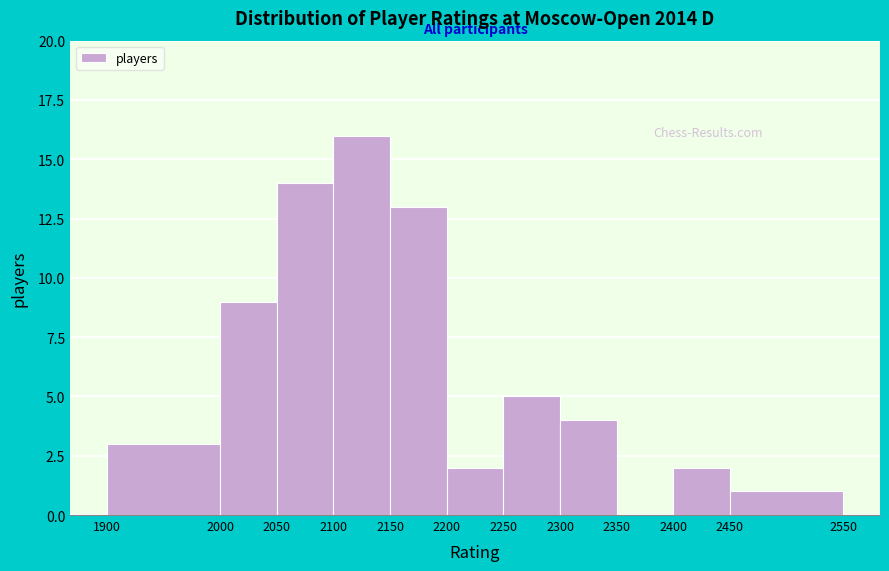

What is the height of the bar covering 2400 to 2450 on the x-axis? The values are not printed on the chart, so give them approximately, as read against the axis.

2